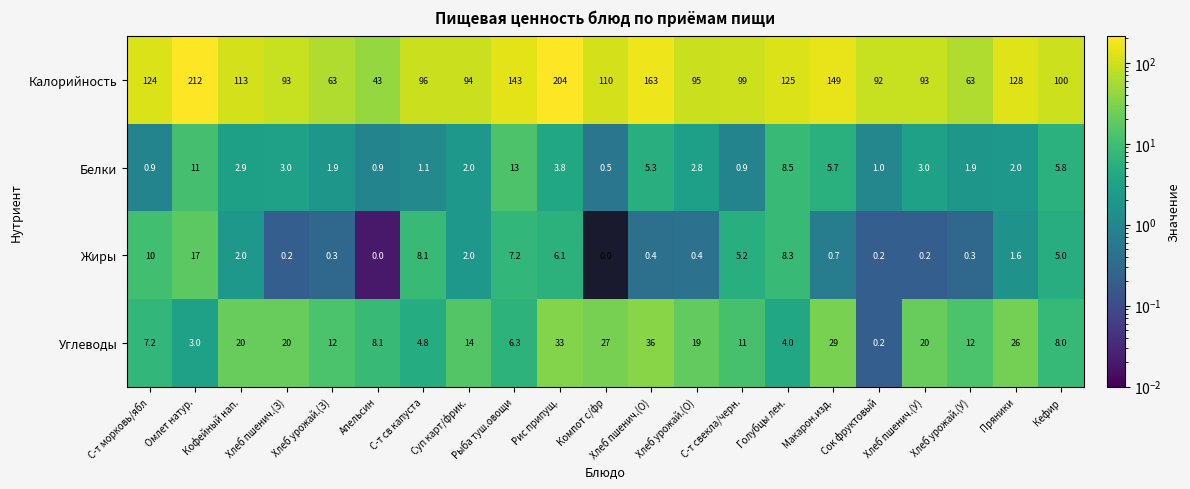

Which series has the largest total across all categories?

Калорийность